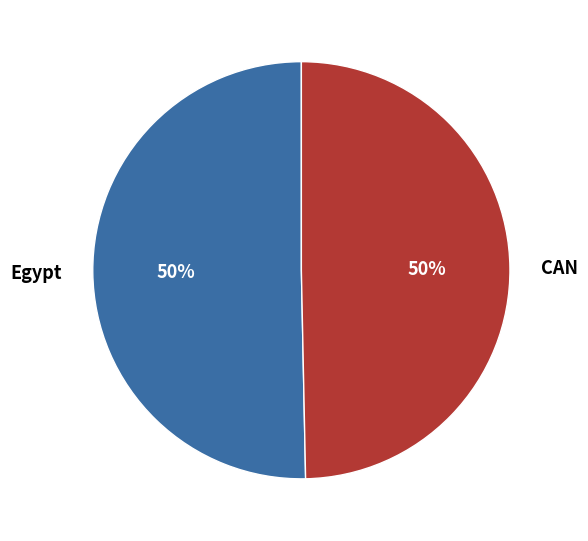

Combined, do Egypt and CAN account for over 50%?

Yes